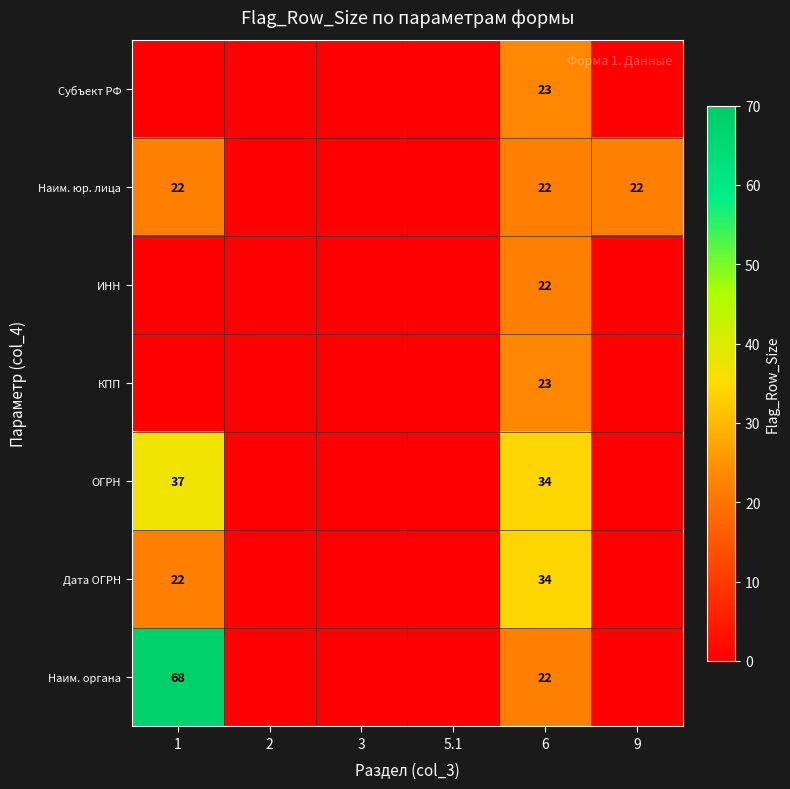

What is the total value across all series at 6?

180